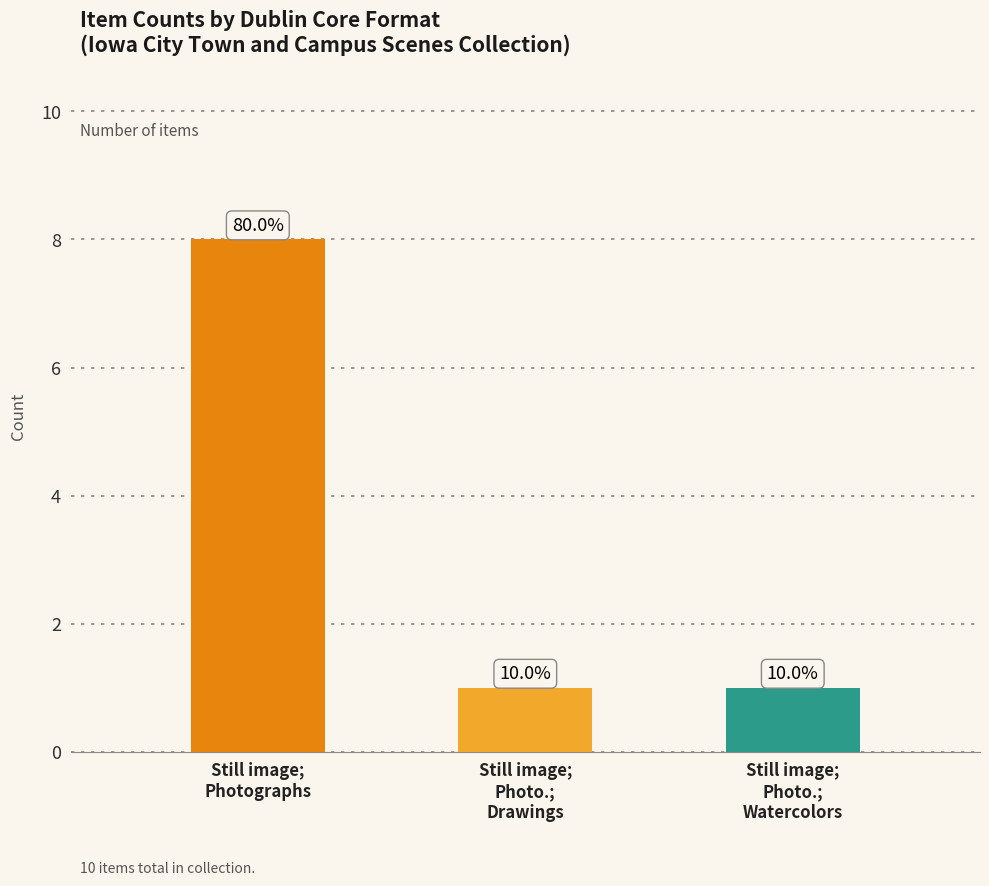

Reading left to right, list all the values displayed in this chart.

8	1	1